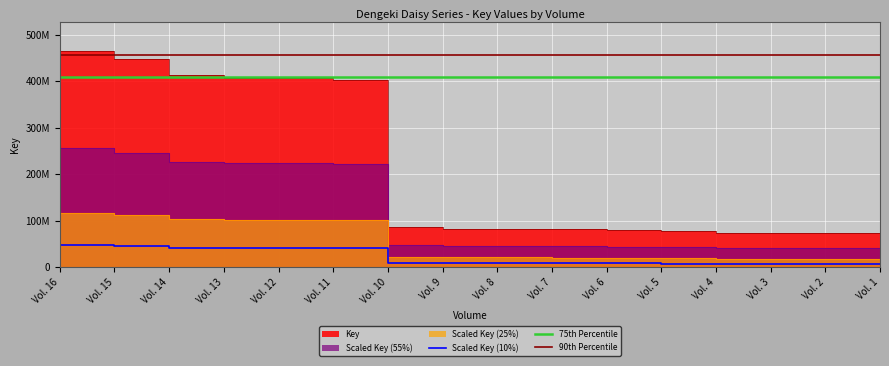

What is the sum of all values?

3732563815